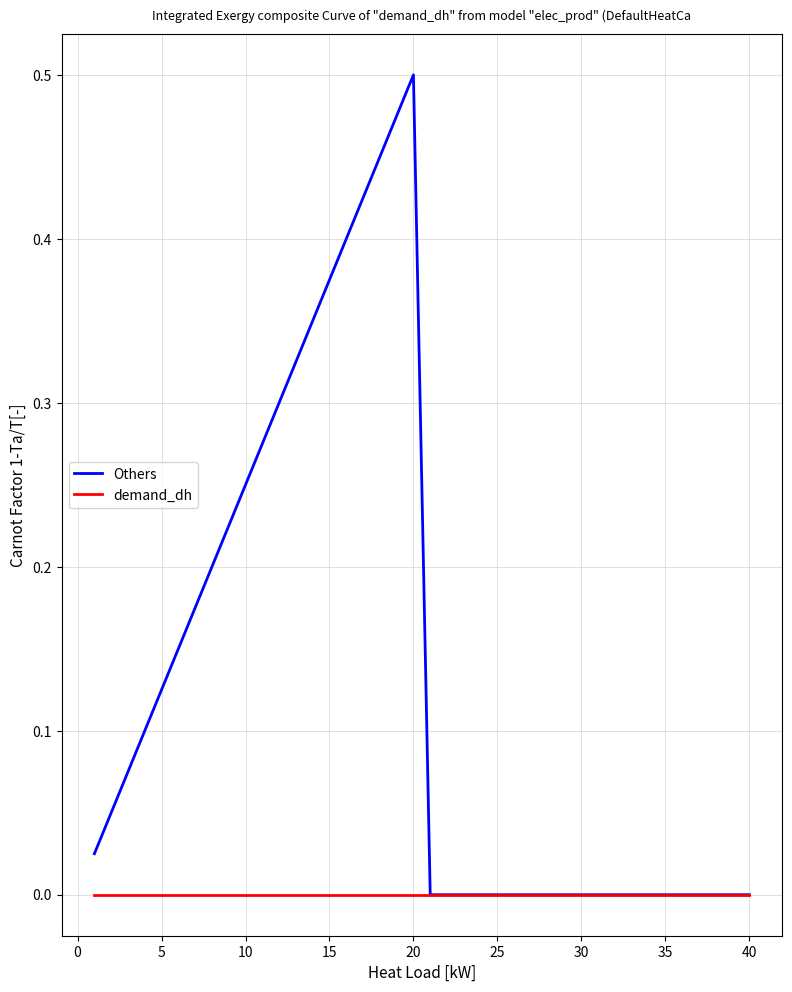

Which series has the largest range (max minus min)?

Others